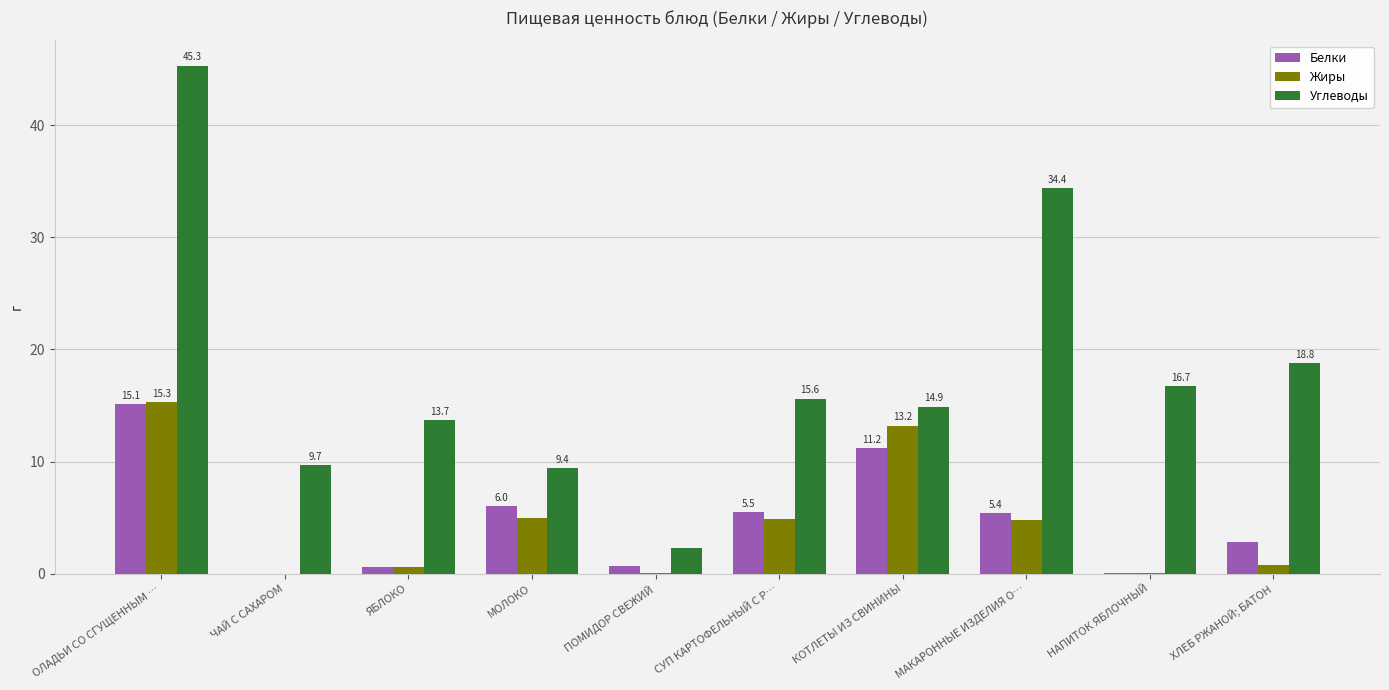

Count the number of data series in this chart.

3